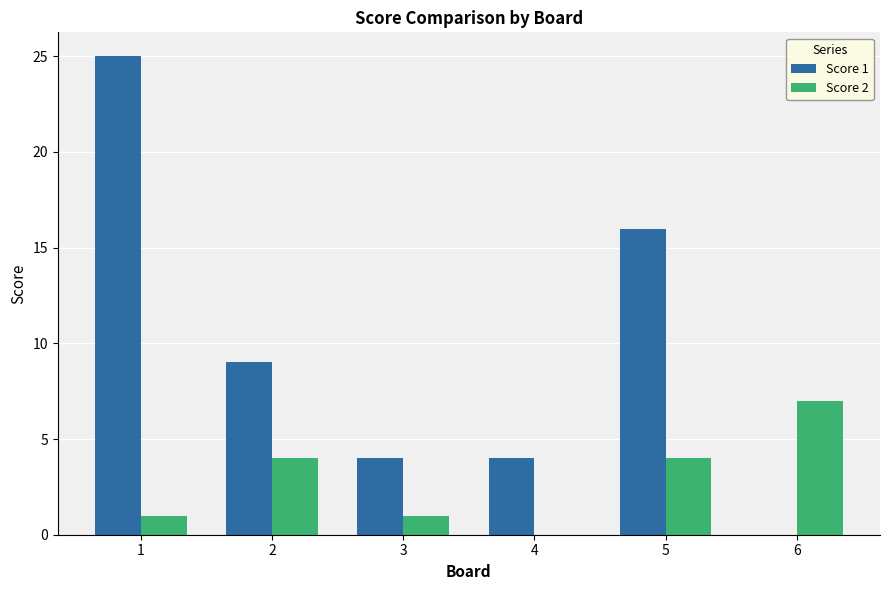

Reading left to right, transcribe all the data shown in this chart.

Score 1: 1=25	2=9	3=4	4=4	5=16	6=0
Score 2: 1=1	2=4	3=1	4=0	5=4	6=7